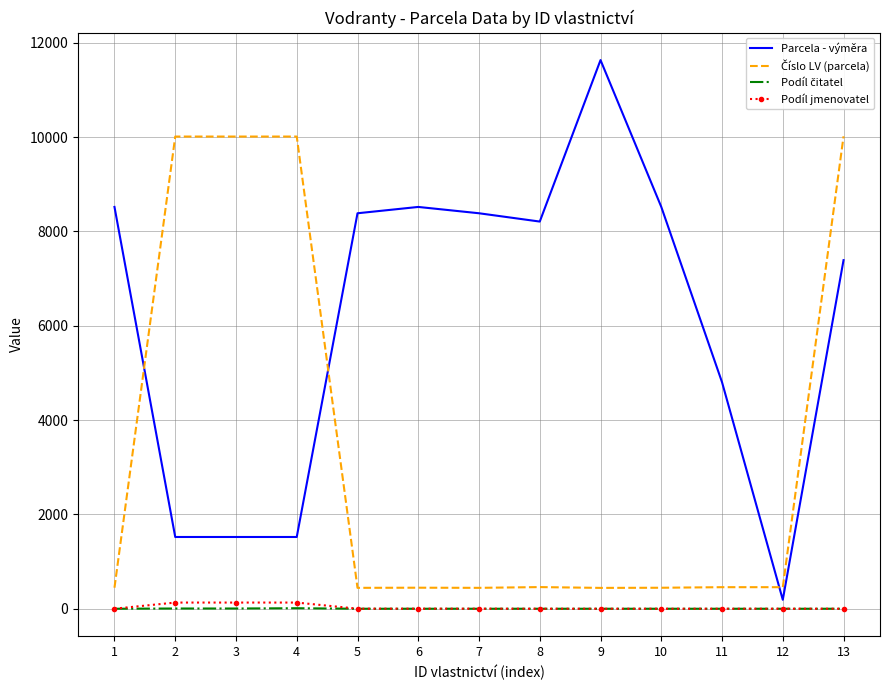

Which series has the widest spread of values?

Parcela - výměra